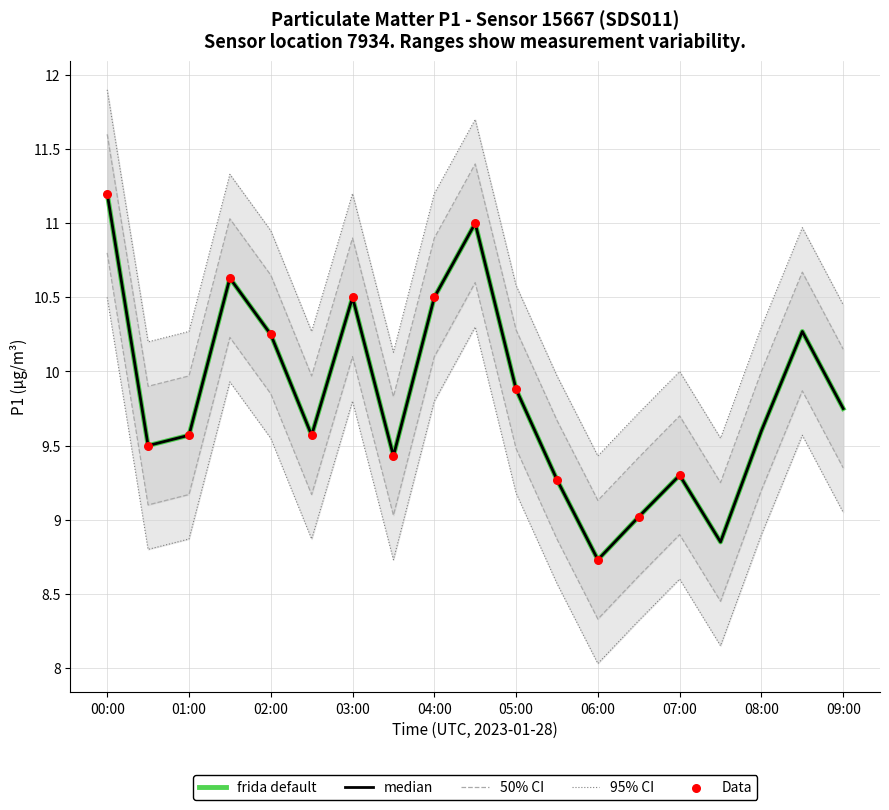

Which has a higher value, 07:30 or 05:30?

05:30